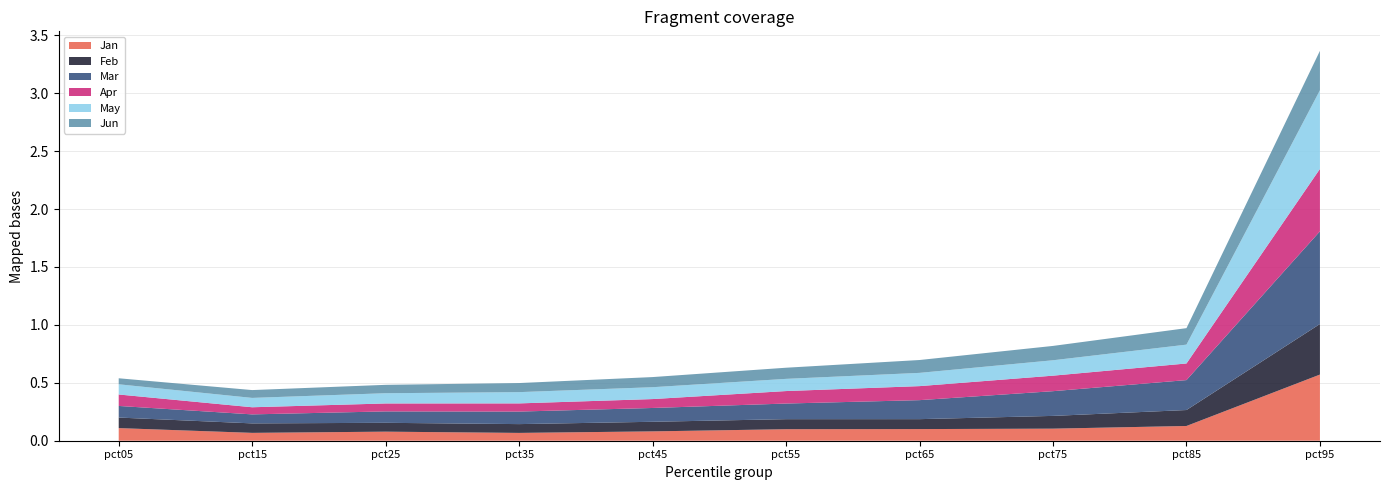

Reading right to left, transcribe all the data shown in this chart.

Jan: 0.6	0.1	0.1	0.1	0.1	0.1	0.1	0.1	0.1	0.1
Feb: 0.4	0.1	0.1	0.1	0.1	0.1	0.1	0.1	0.1	0.1
Mar: 0.8	0.3	0.2	0.2	0.1	0.1	0.1	0.1	0.1	0.1
Apr: 0.5	0.1	0.1	0.1	0.1	0.1	0.1	0.1	0.1	0.1
May: 0.7	0.2	0.1	0.1	0.1	0.1	0.1	0.1	0.1	0.1
Jun: 0.3	0.1	0.1	0.1	0.1	0.1	0.1	0.1	0.1	0.1